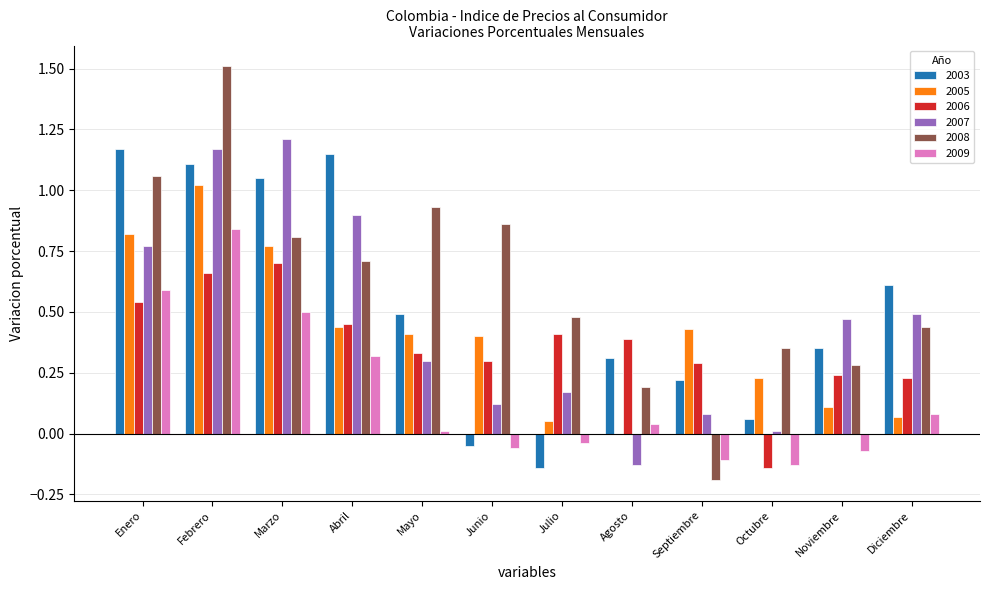

Is it true that 2007 equals 0.2 at Mayo?

False